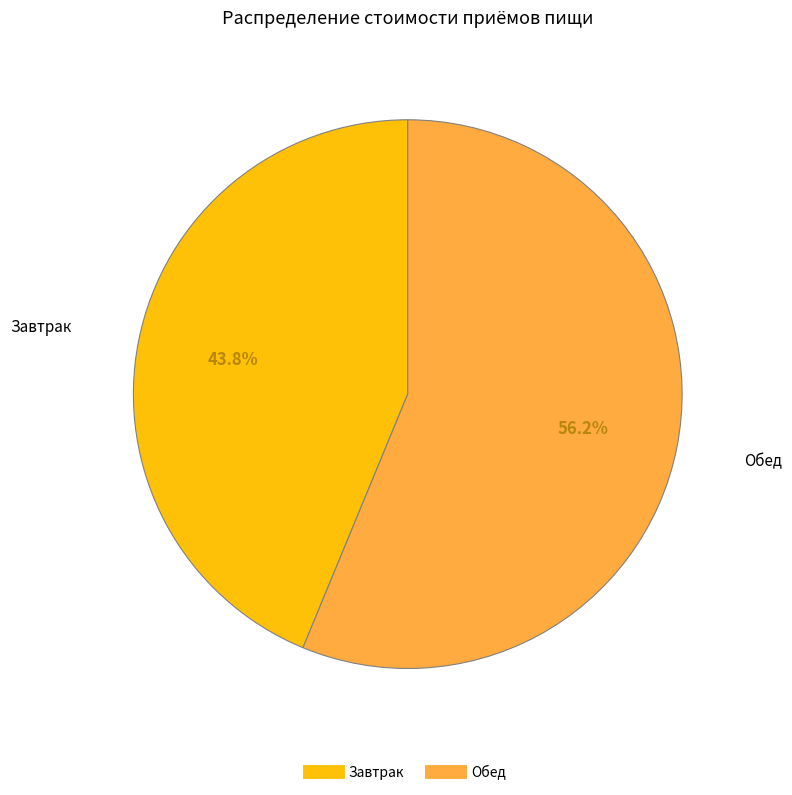

What is the ratio of the value at Обед to the value at Завтрак?

1.3